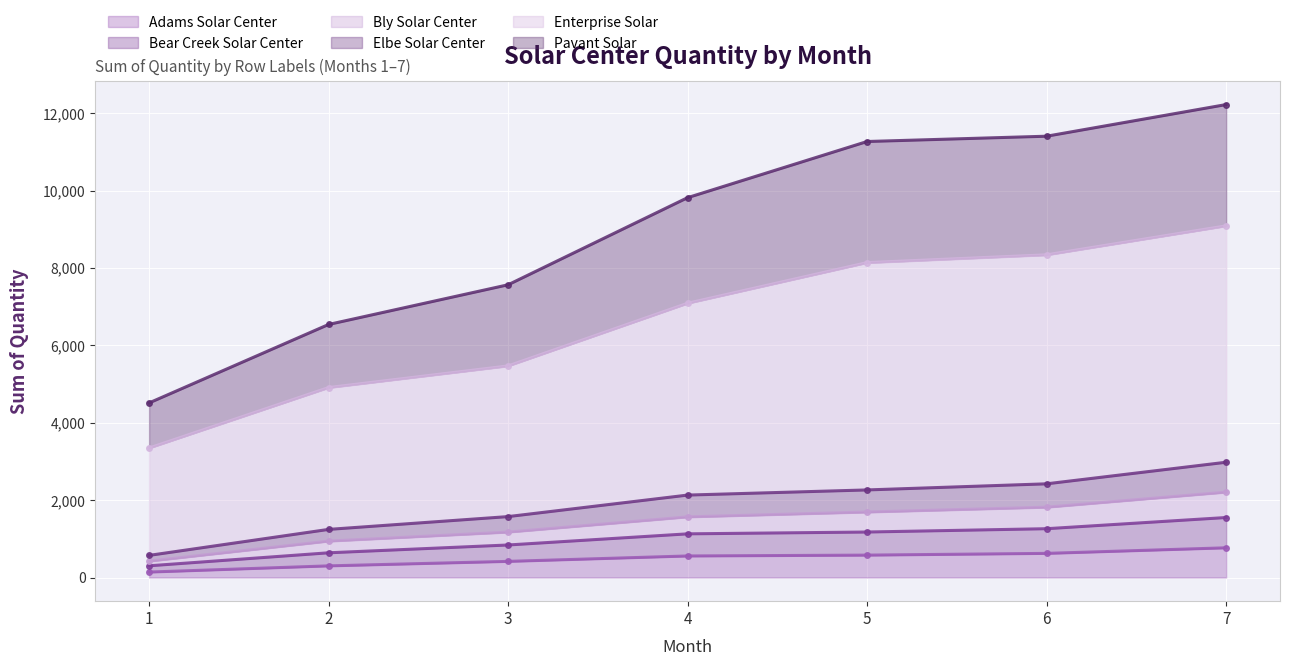

What is the minimum value shown in the chart?

141